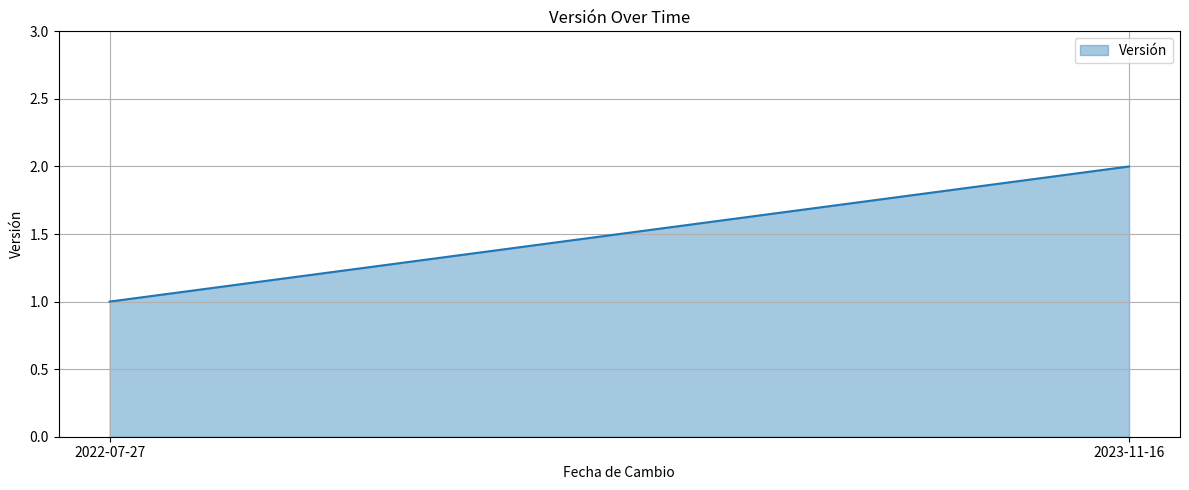

What is the average value?

2